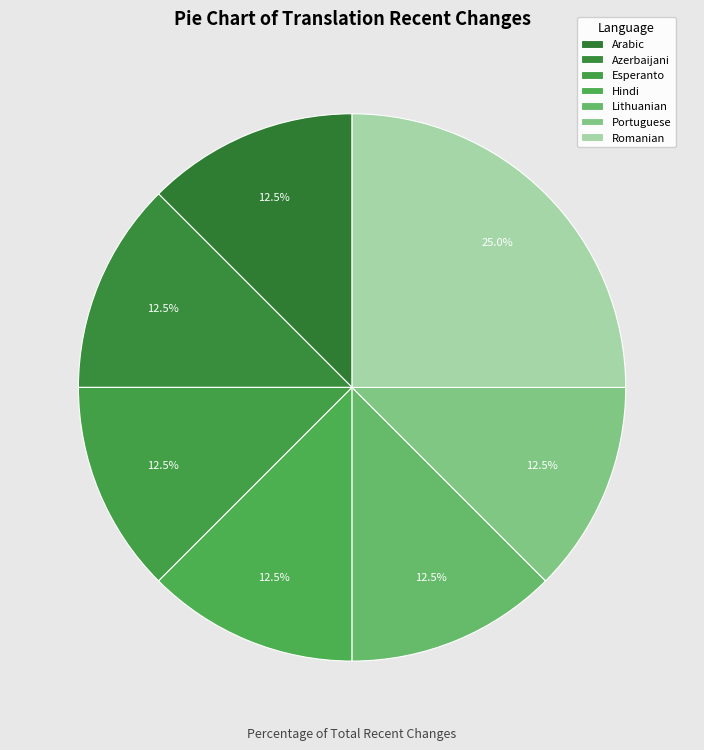

Which slice is the largest?

Romanian